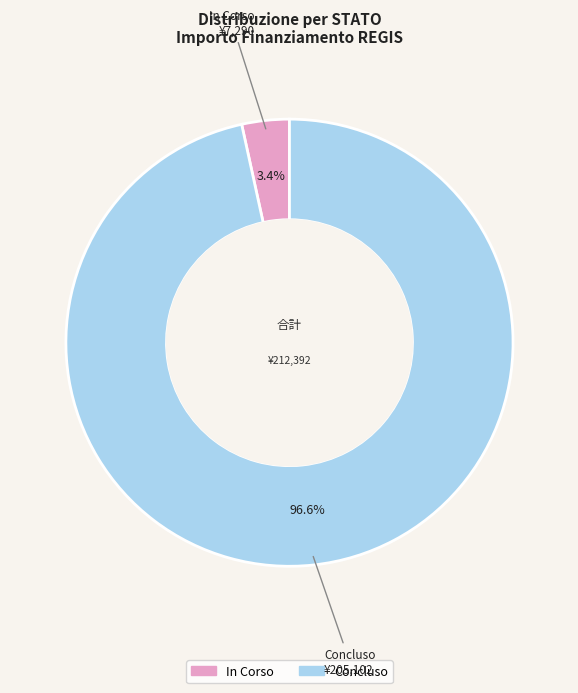

Does Concluso account for over 50% of the chart?

Yes